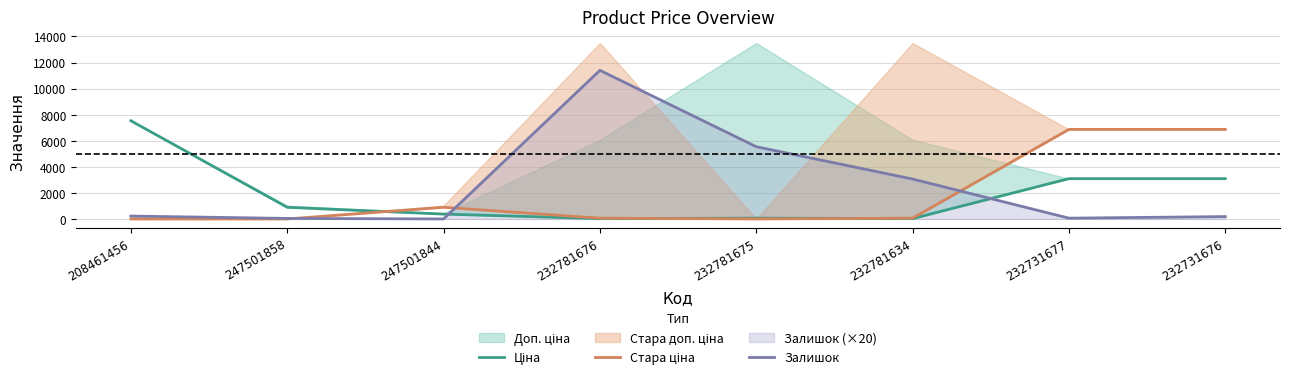

Which series has the largest total across all categories?

Залишок